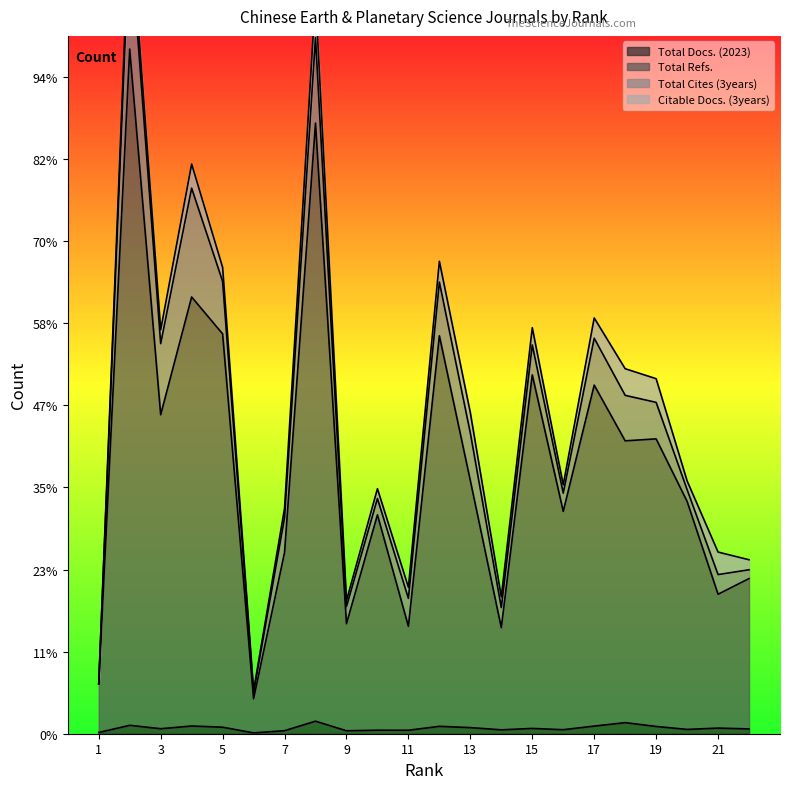

What is the sum of the Total Docs. (2023) values at 12 and 15?

309